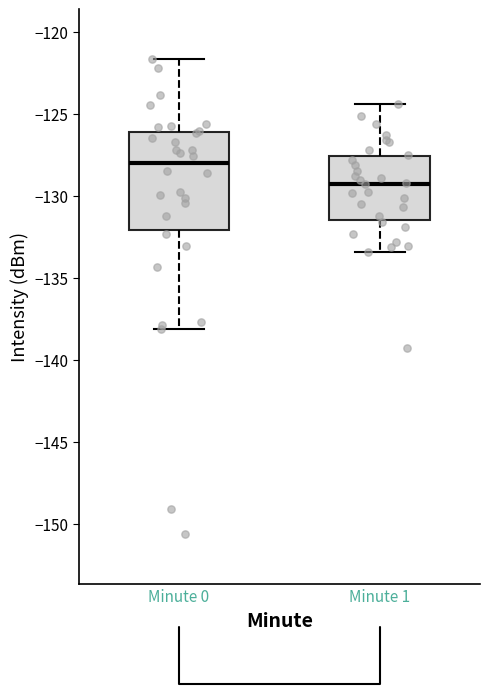

Which box has the lowest median line?

Minute 1